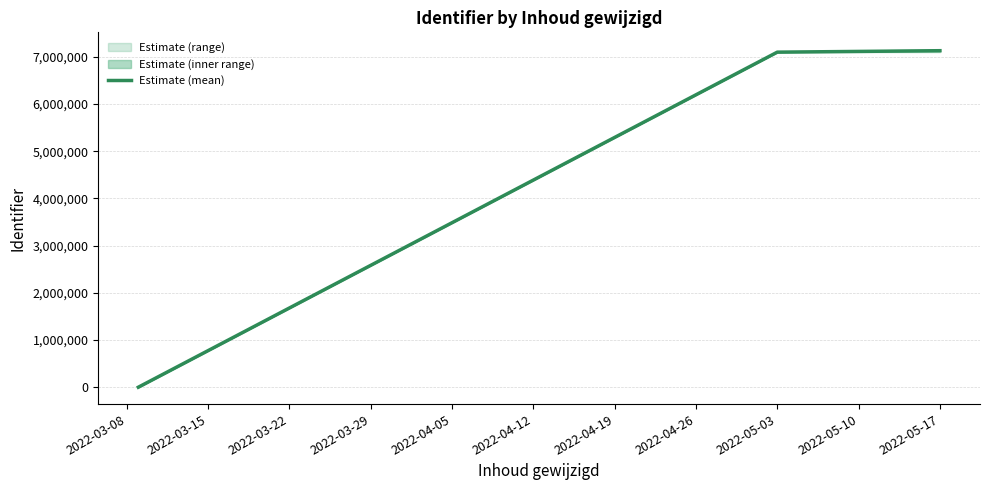

What is the highest value of the Estimate (mean) series?

7129508.5